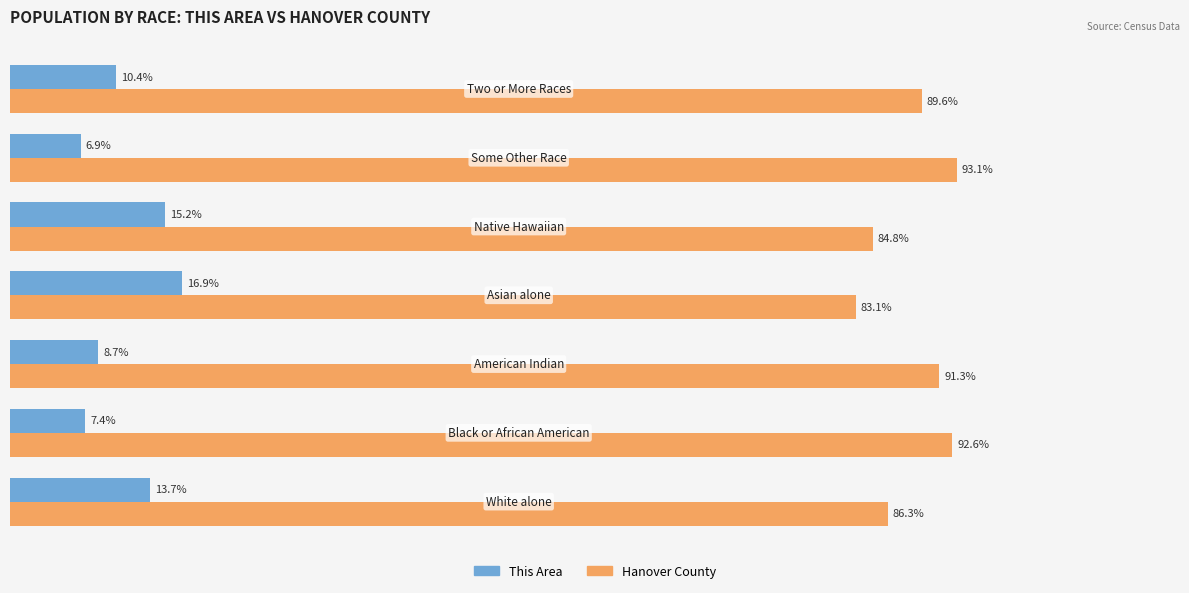

Which series has the largest total across all categories?

Hanover County